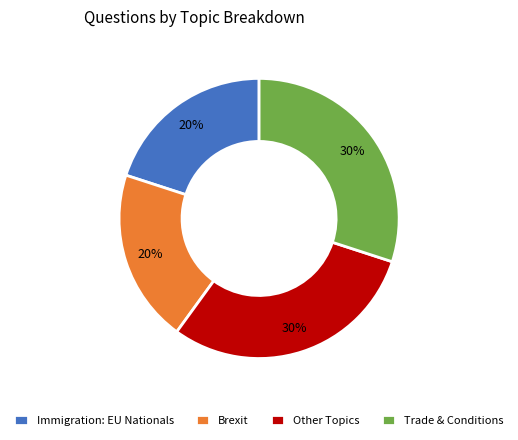

To the nearest percent, what is the average slice percentage?

25%